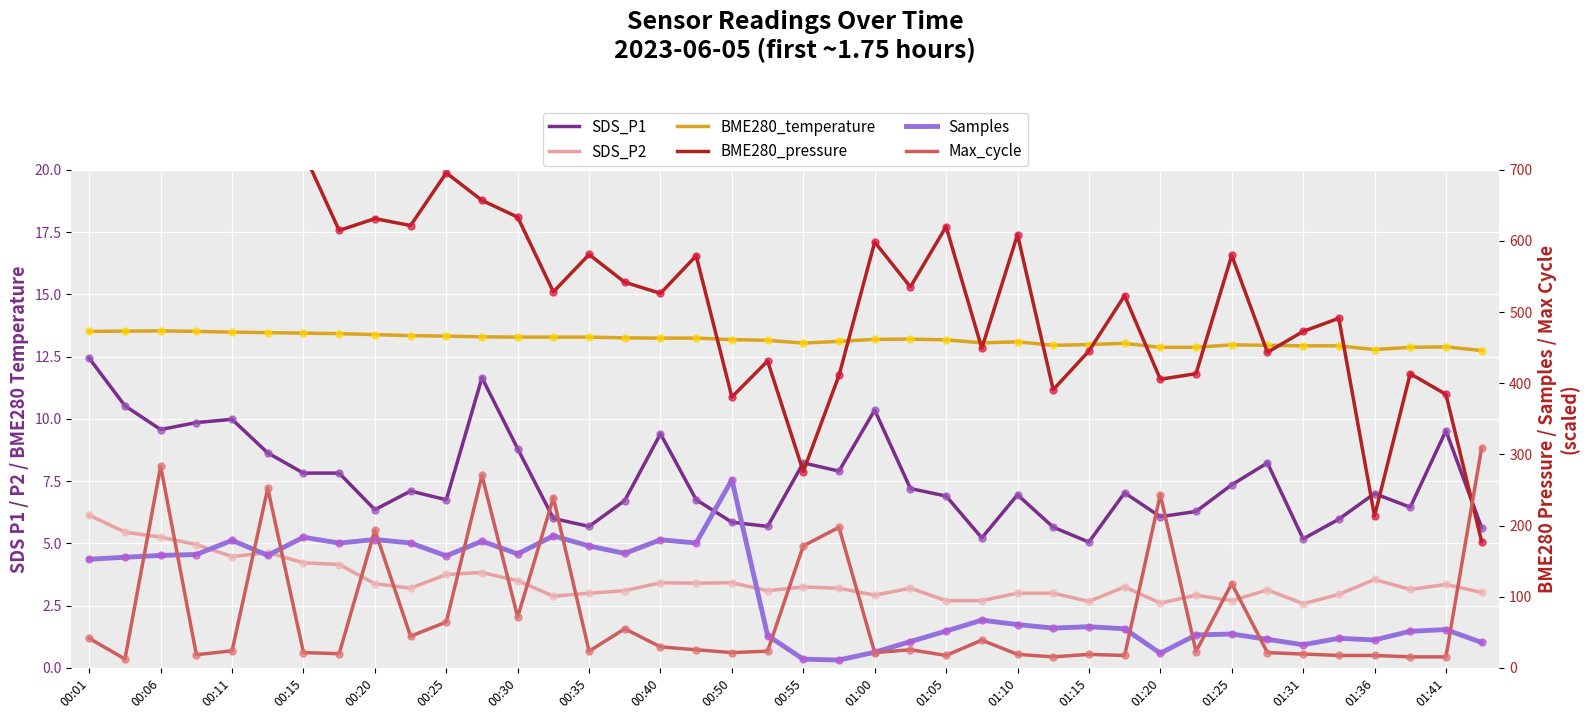

Is the value of SDS_P2 at 23 greater than the value of BME280_pressure (scaled) at 01:10?

No